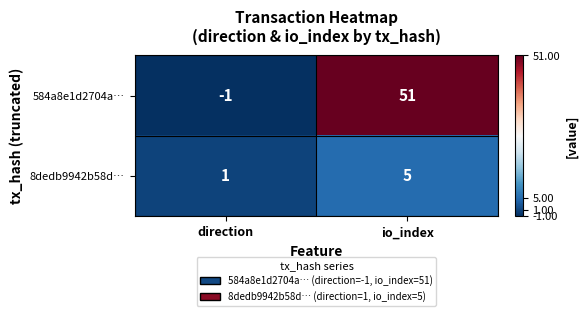

What is the sum of the 8dedb9942b58d… values at direction and io_index?

6